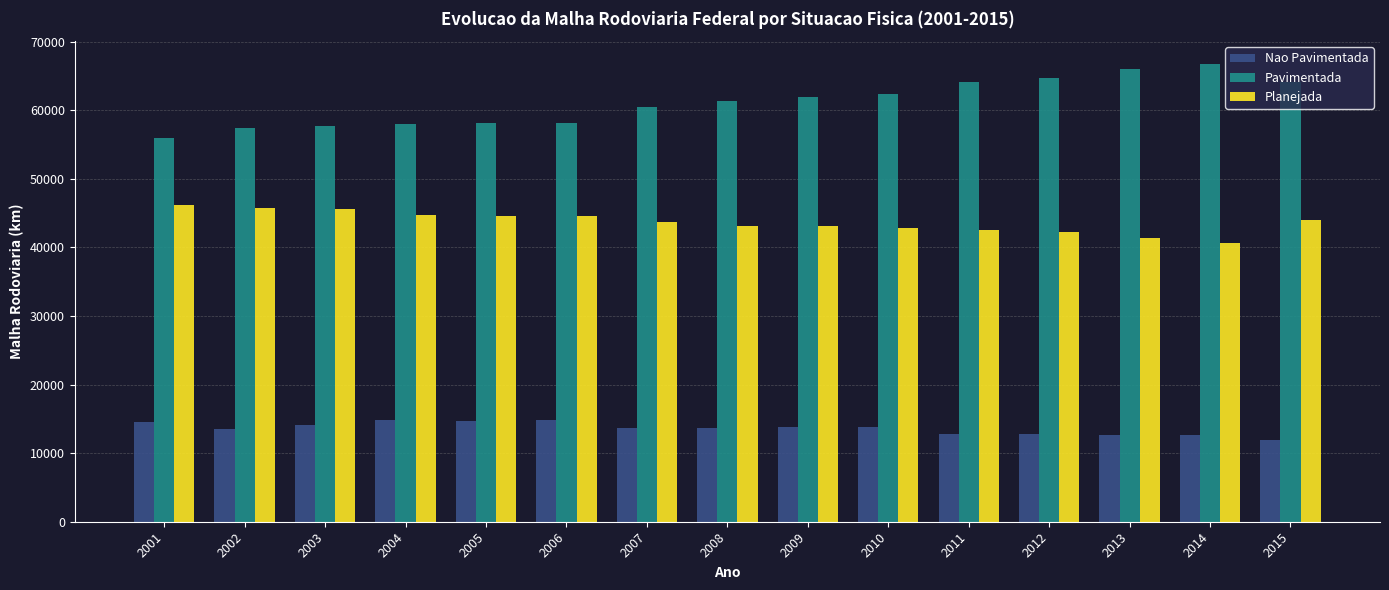

What are all the series names shown in the legend?

Nao Pavimentada, Pavimentada, Planejada